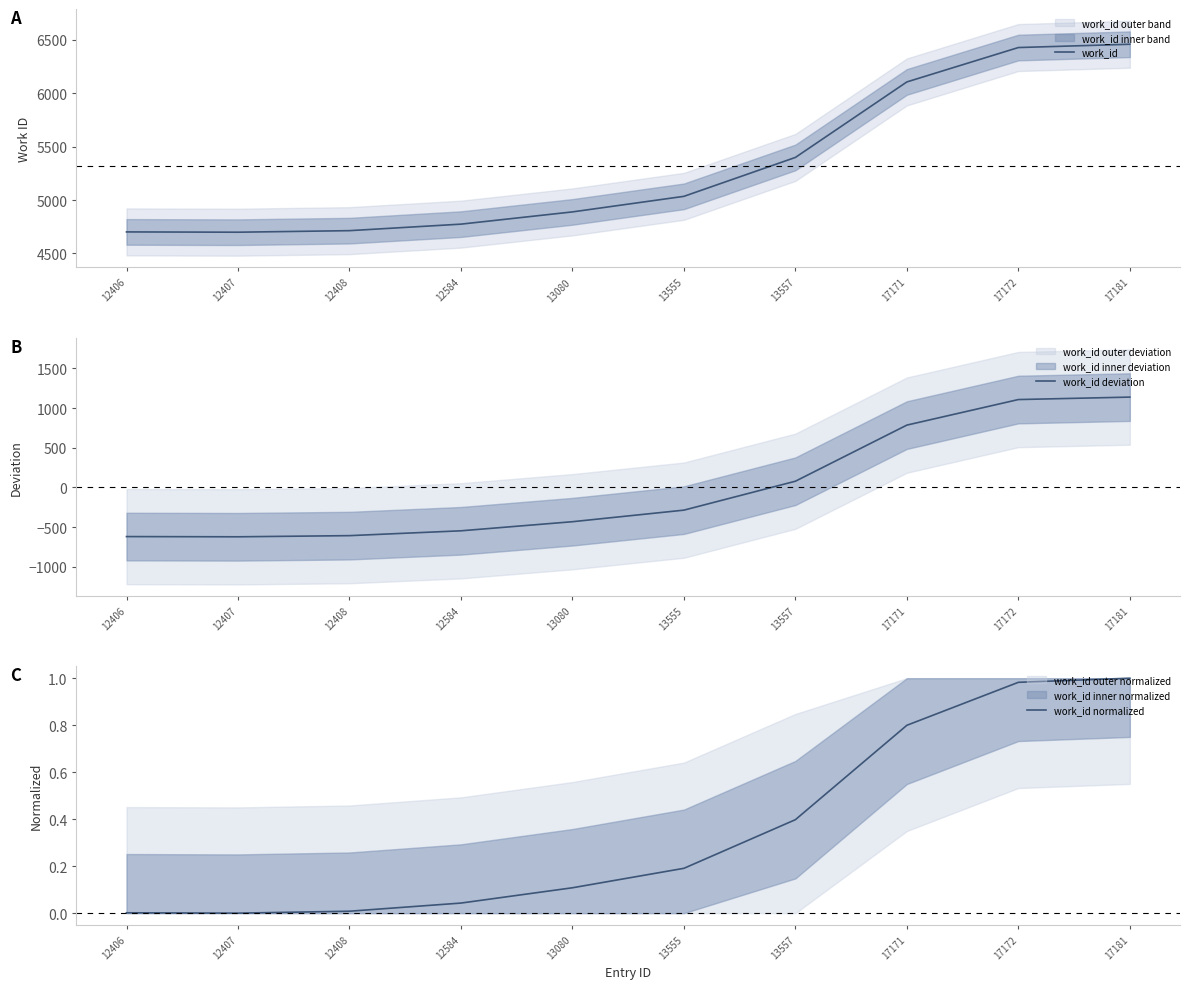

Is this an area chart (filled region under the line)?

No